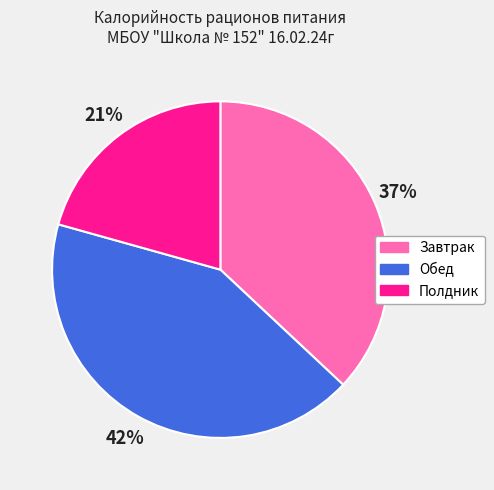

To the nearest percent, what percentage of the pie is Завтрак?

37%